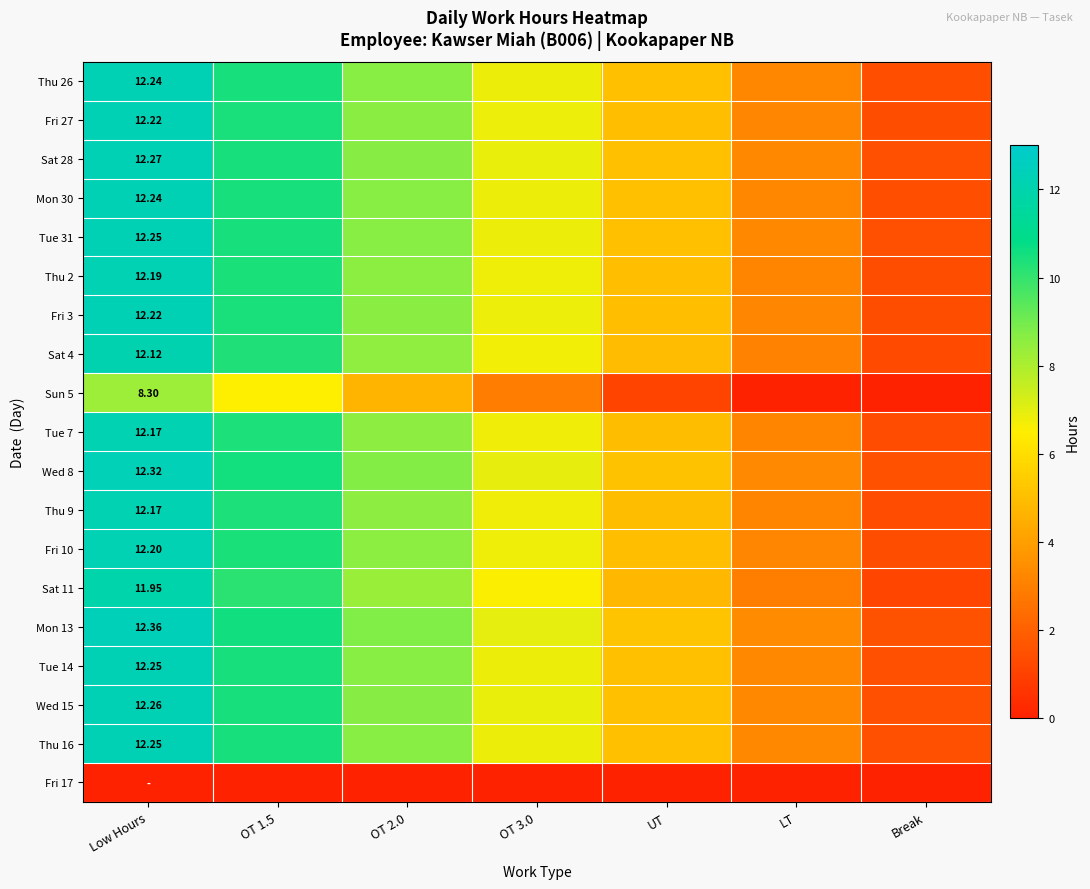

Which series has the largest range (max minus min)?

Thu 26